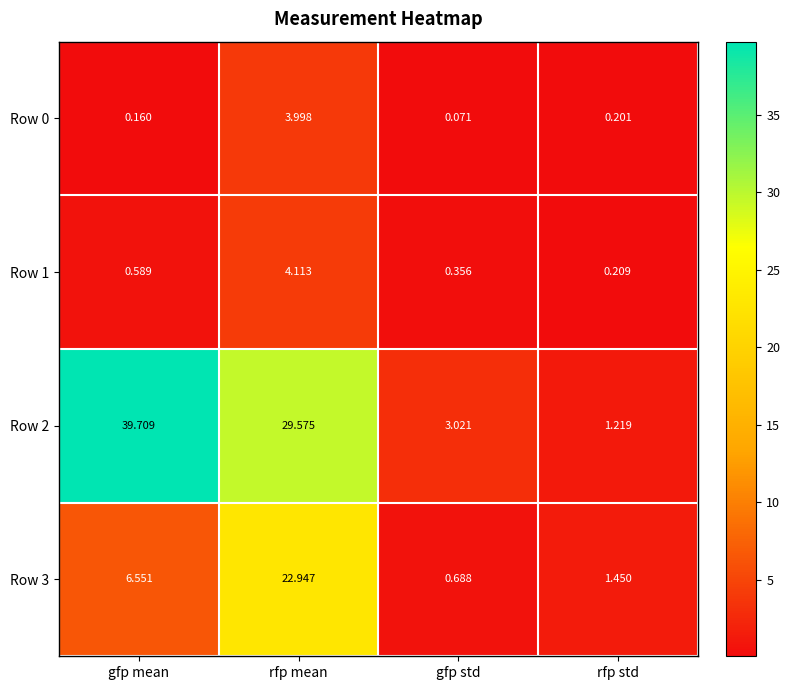

Which series changed the most between rfp mean and gfp std?

Row 2